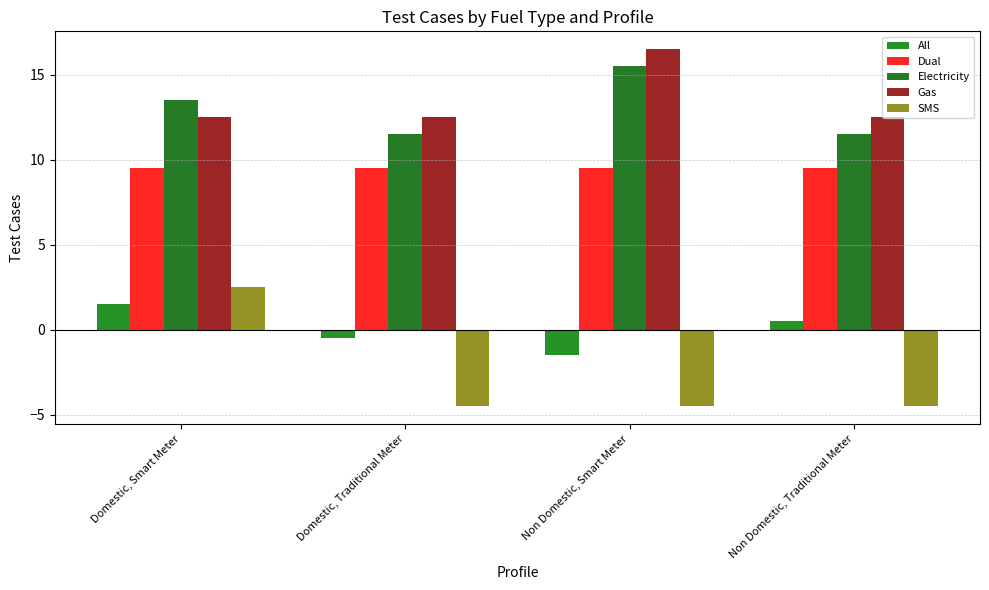

Are the bars grouped side by side (vs. stacked)?

Yes